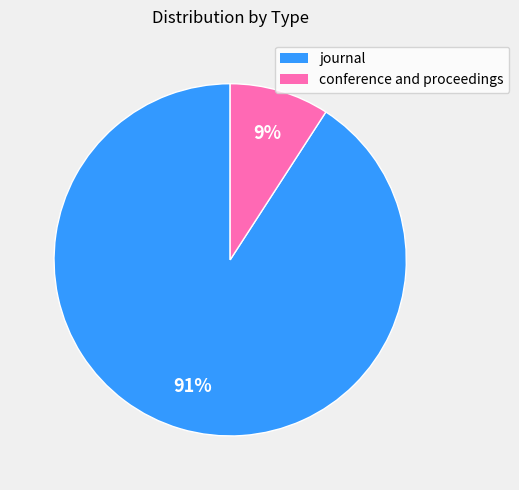

True or false: journal accounts for 91% of the total.

True